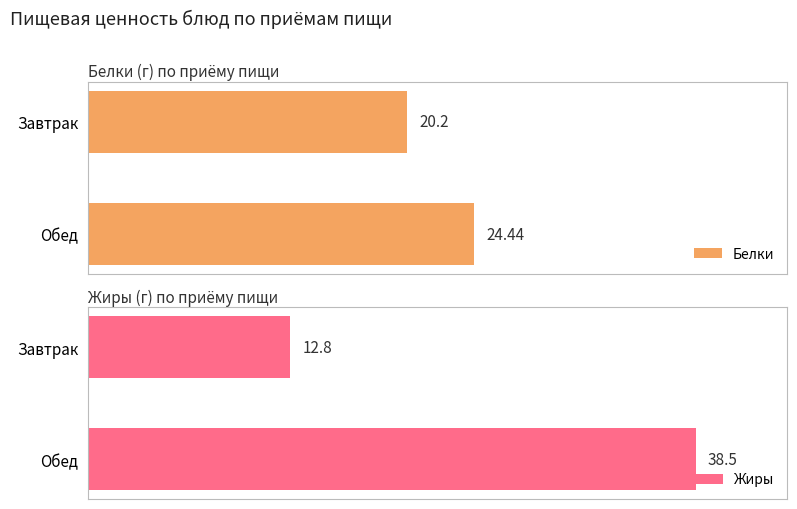

Where does the Жиры series first go above 38?

1